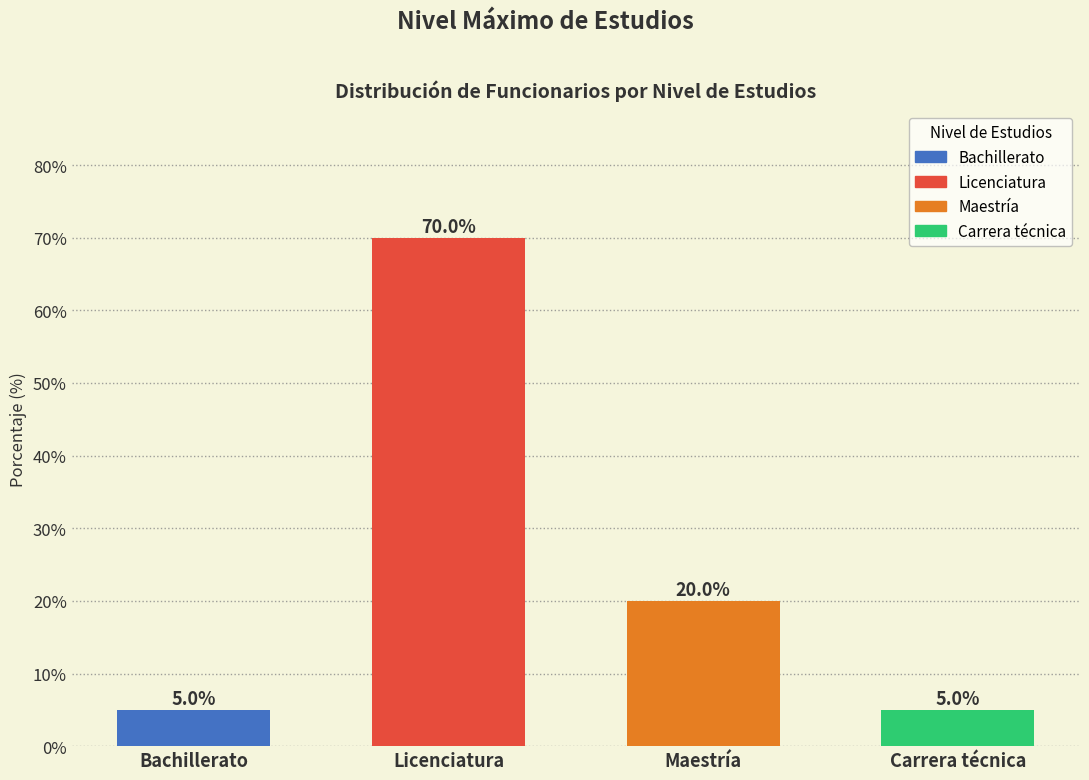

Reading left to right, extract all data points from this chart.

Bachillerato=5	Licenciatura=70	Maestría=20	Carrera técnica=5